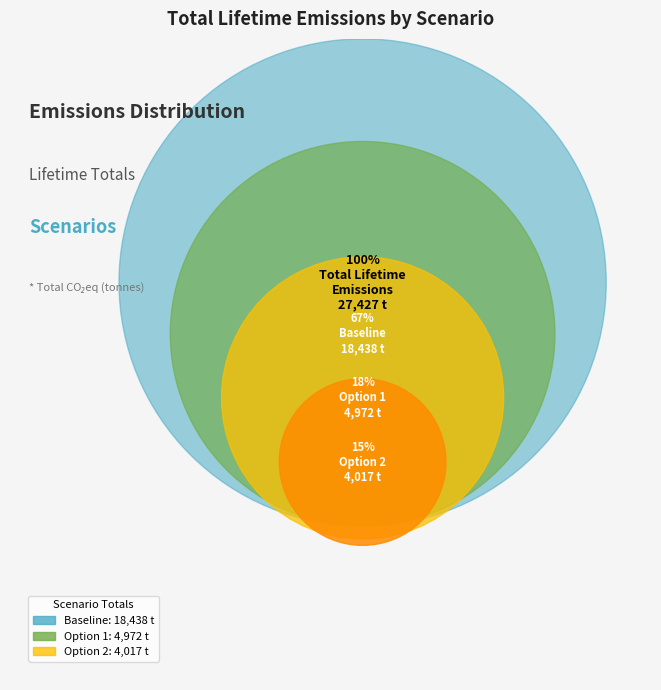

The Option 2 slice represents 21% of the pie. True or false?

False